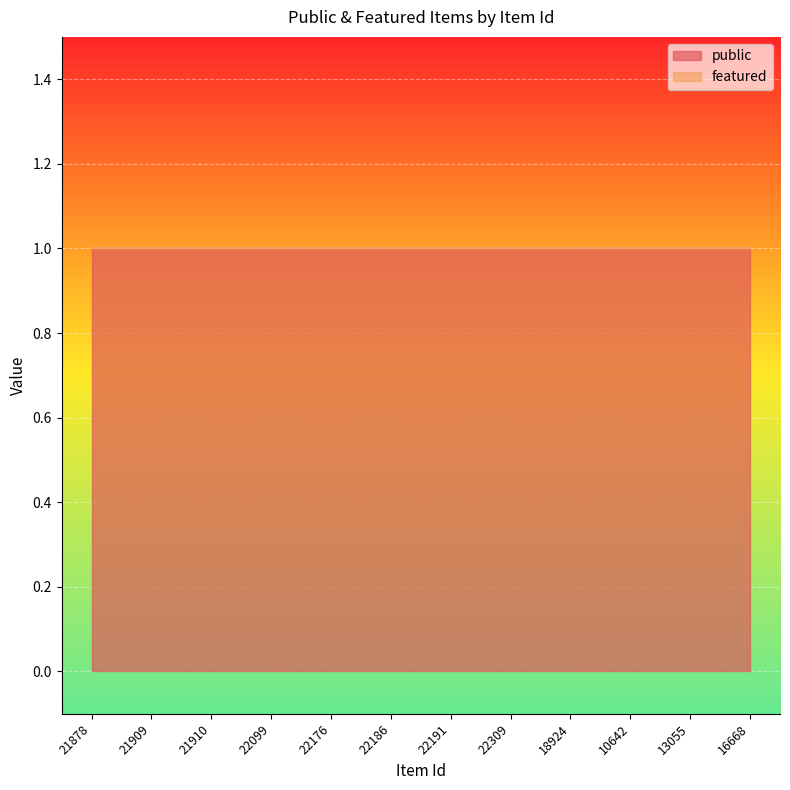

True or false: featured and public cross at least once.

False